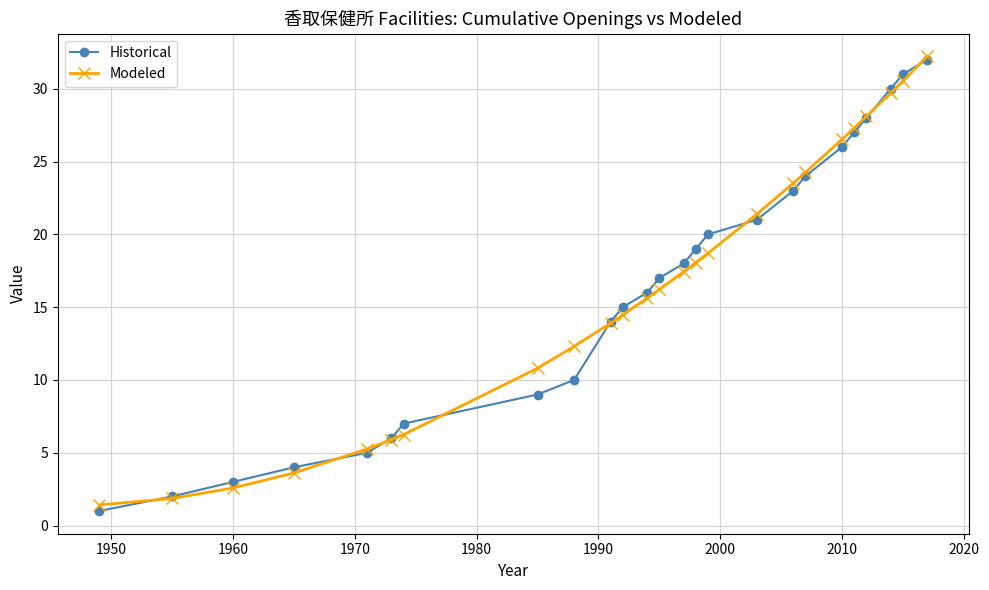

What is the value of the Modeled point at the 23rd from the left?

29.7